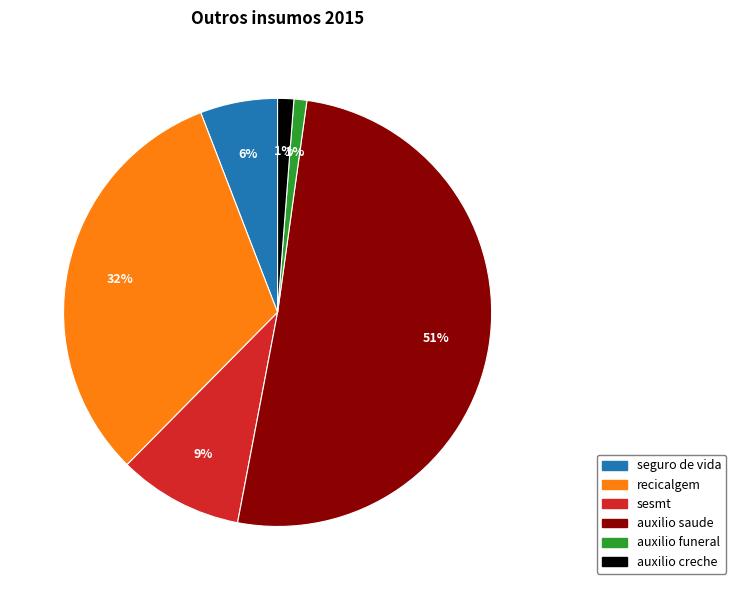

To the nearest percent, what percentage of the pie is recicalgem?

32%